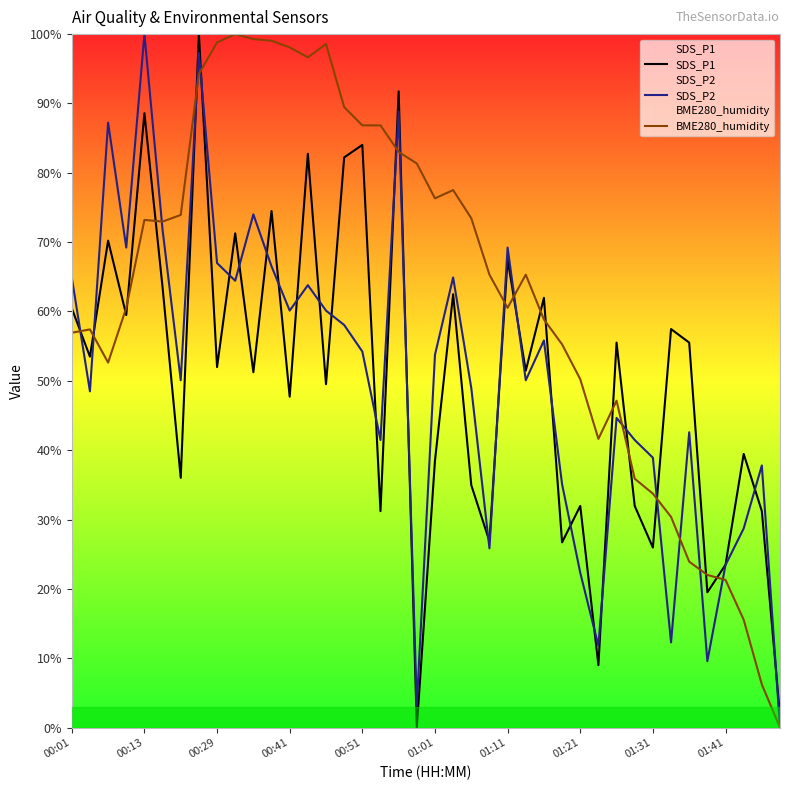

What is the maximum value for SDS_P1?

100.0